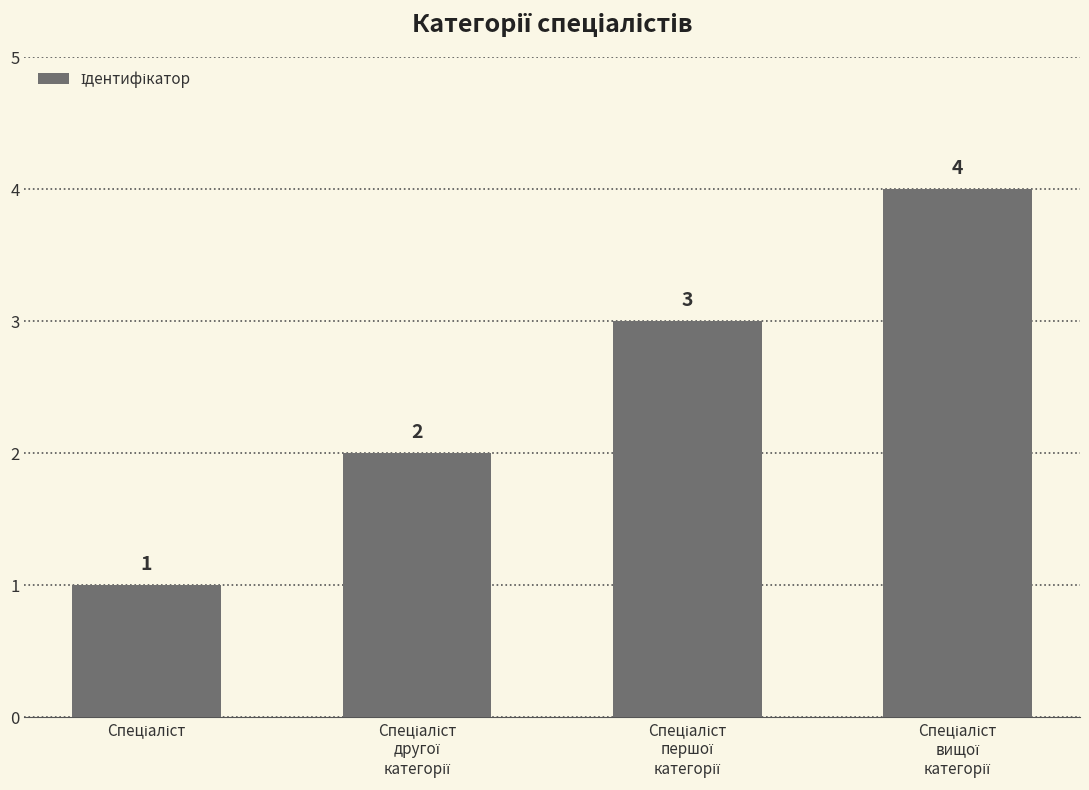

What is the sum of all values?

10